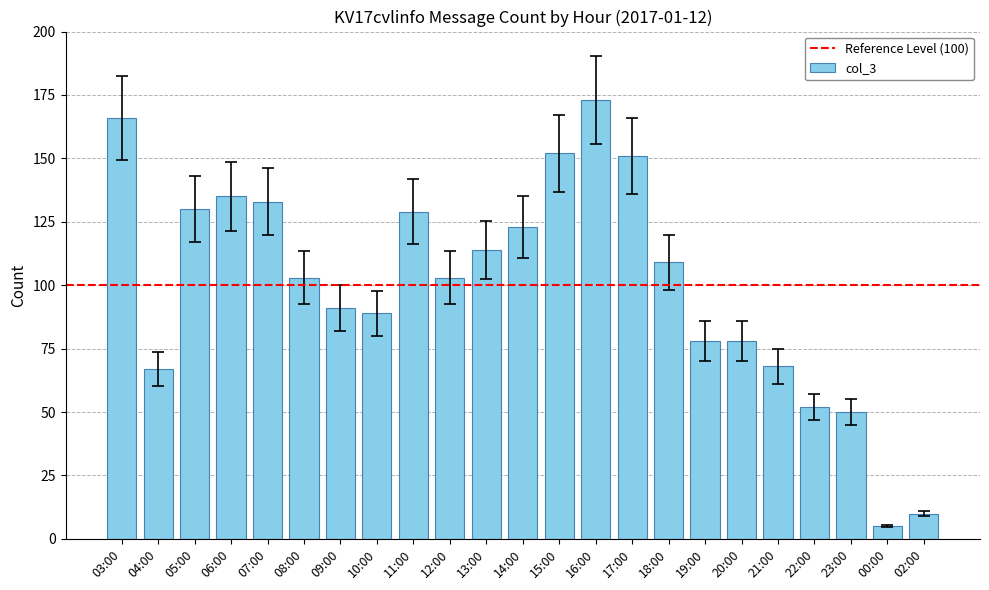

What is the value of the 20th bar from the left?

52